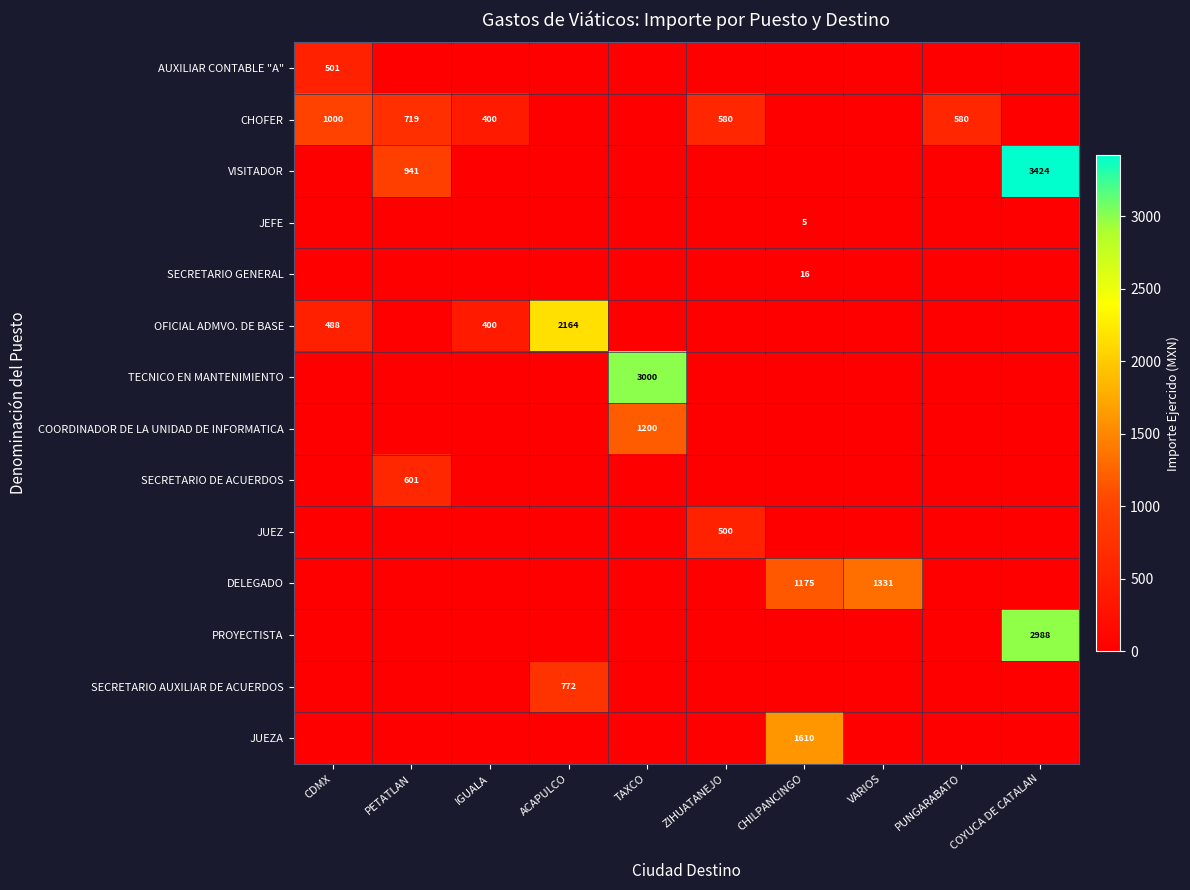

The value of CHOFER at PUNGARABATO is 976. True or false?

False